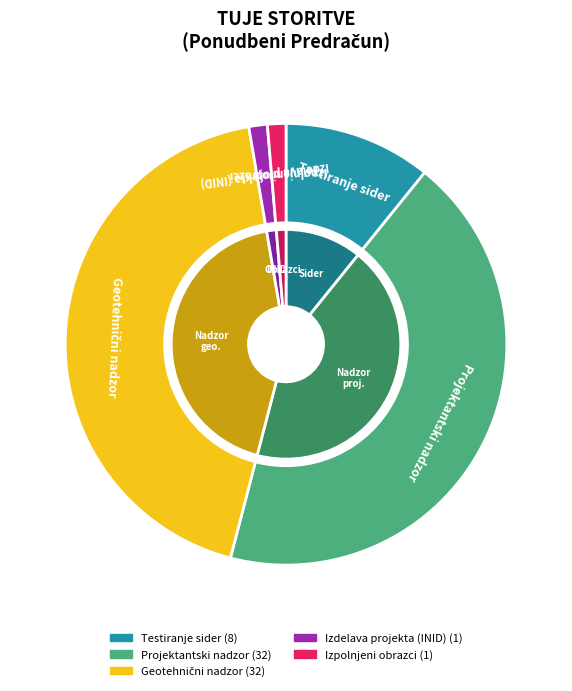

True or false: Projektantski nadzor accounts for 30% of the total.

False